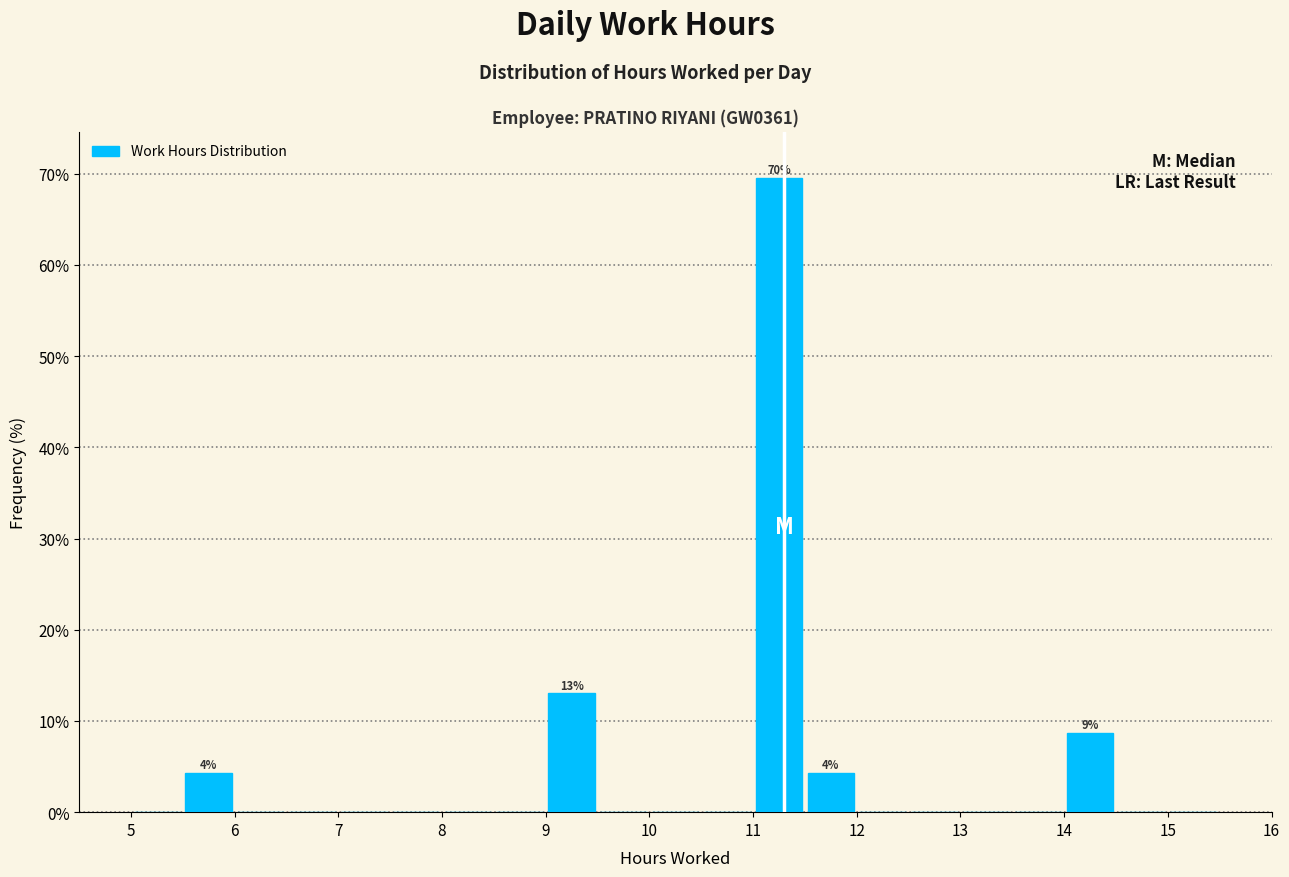

Over which range of the x-axis is the bar tallest?

11.0 to 11.5